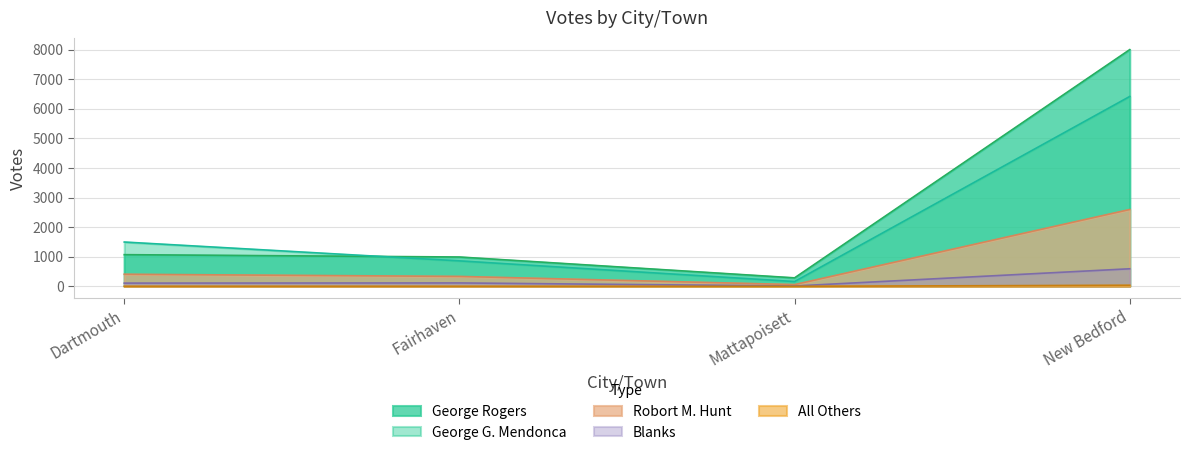

Which series has the widest spread of values?

George Rogers